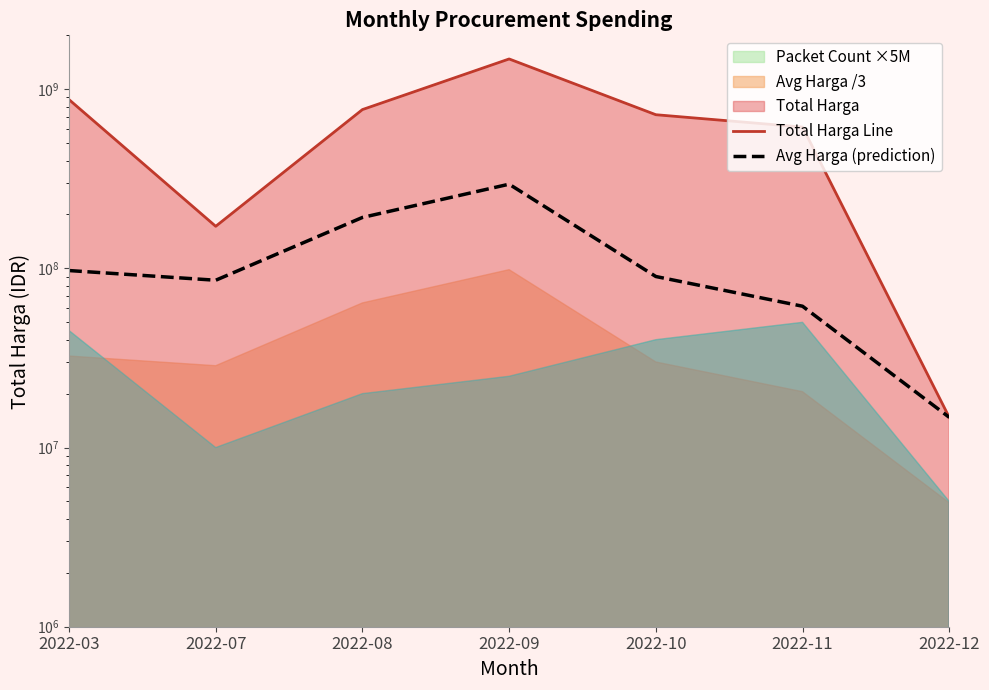

Which series has the widest spread of values?

Total Harga Line